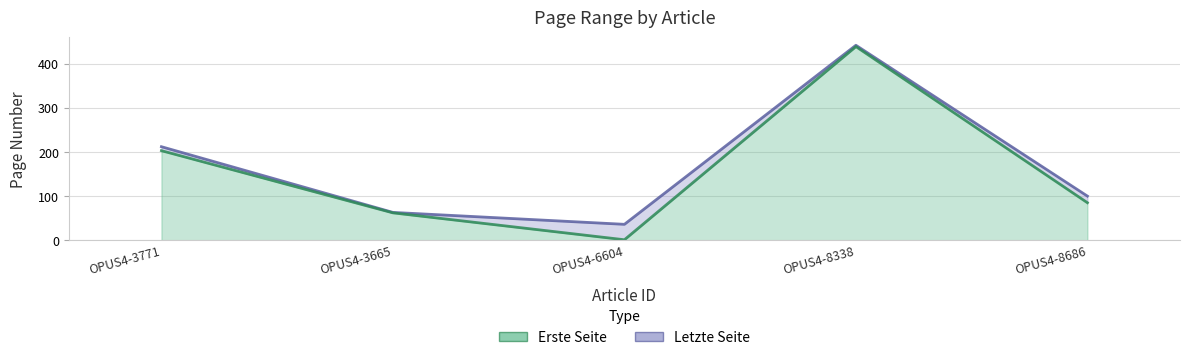

How many data points does each series have?

5